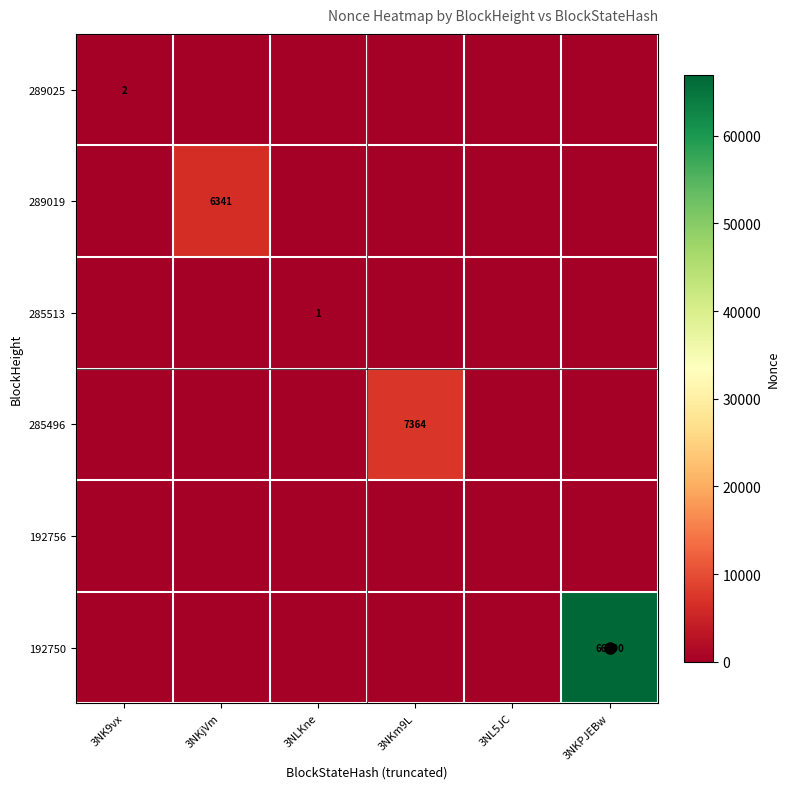

True or false: 285496 has a value of 12033 at 3NKm9L.

False